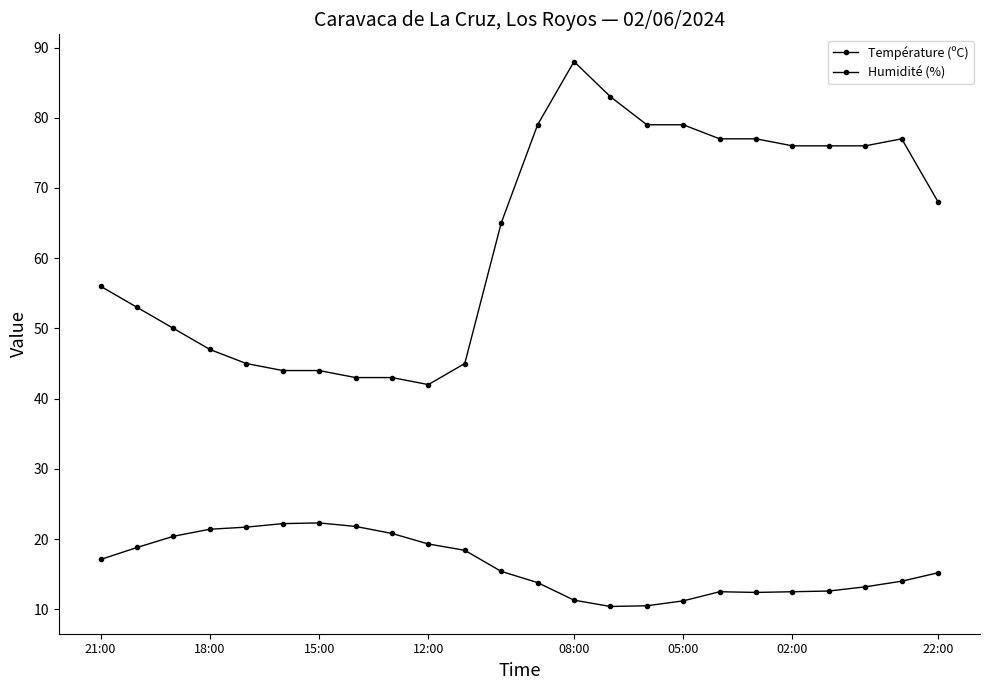

True or false: Humidité (%) has more than 0 points higher than both neighbors.

True